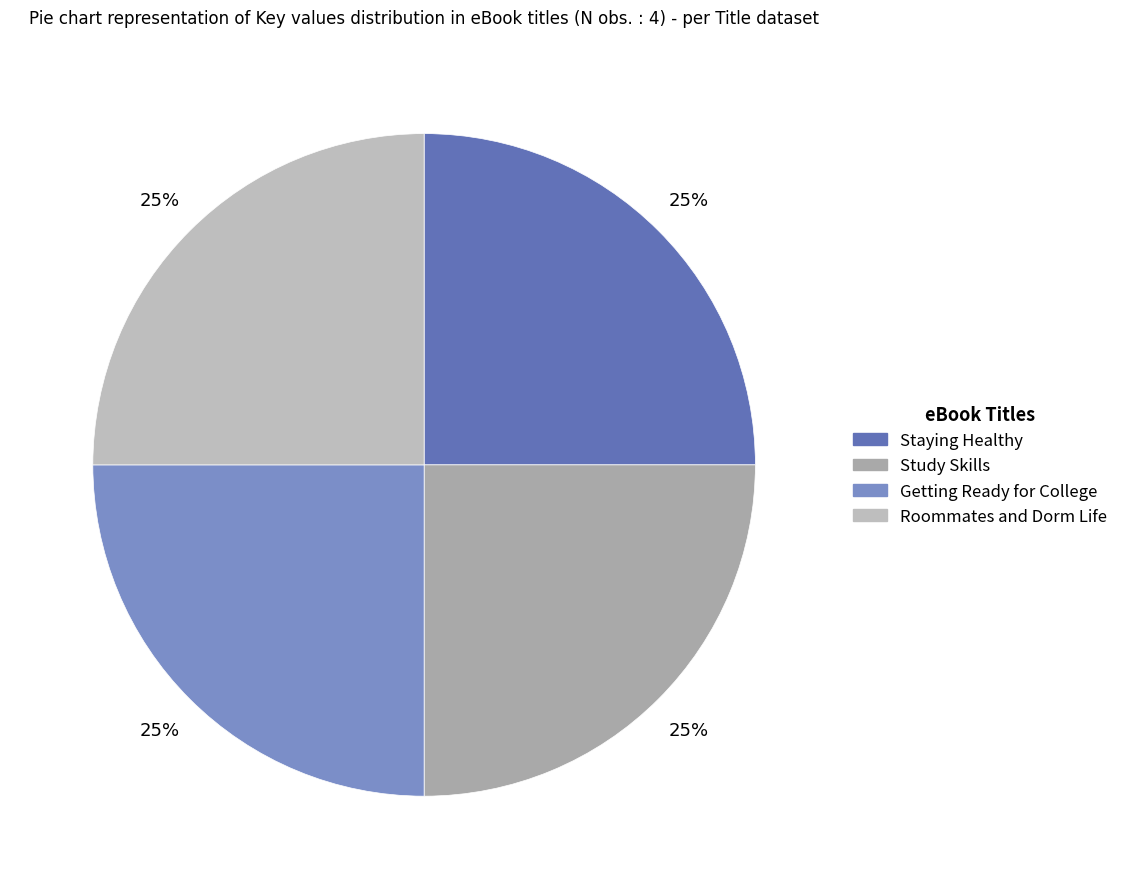

True or false: Staying Healthy accounts for 36% of the total.

False